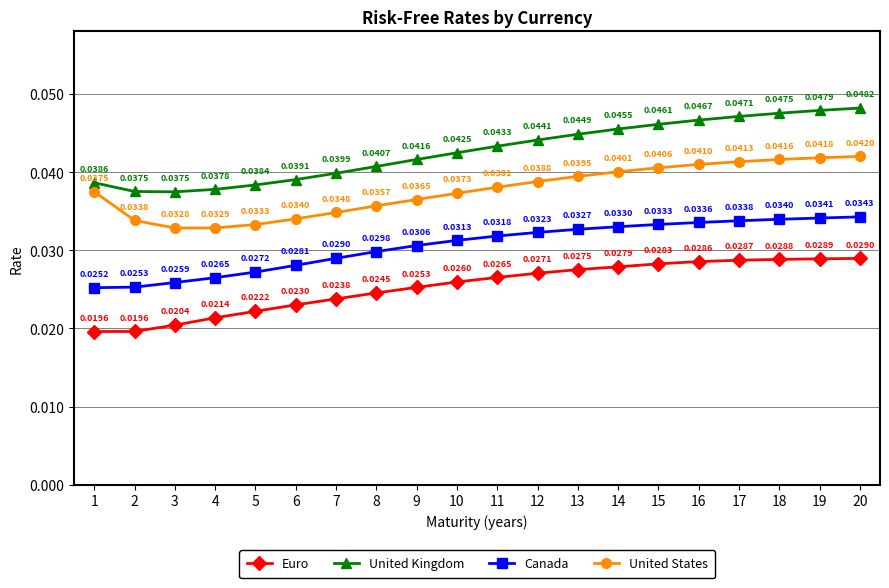

How many interior local valleys does the United States series have?

1